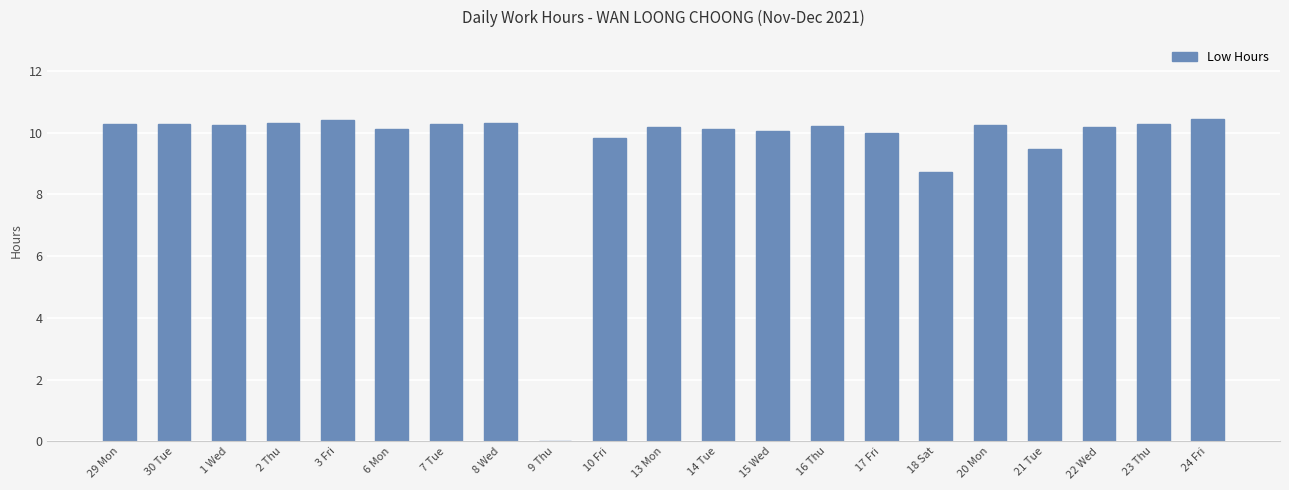

What is the sum of all values?

201.9